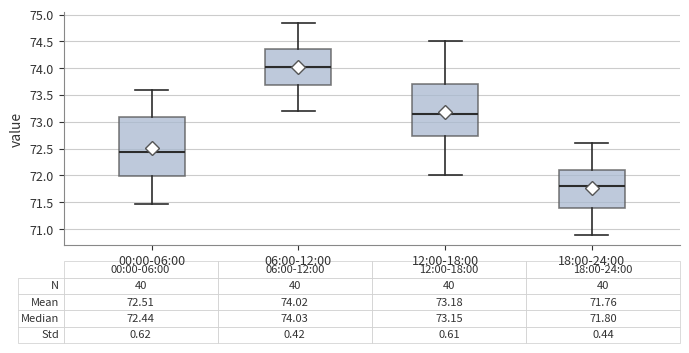

Comparing the boxes themselves (not the whiskers), which one is the tallest?

00:00-06:00